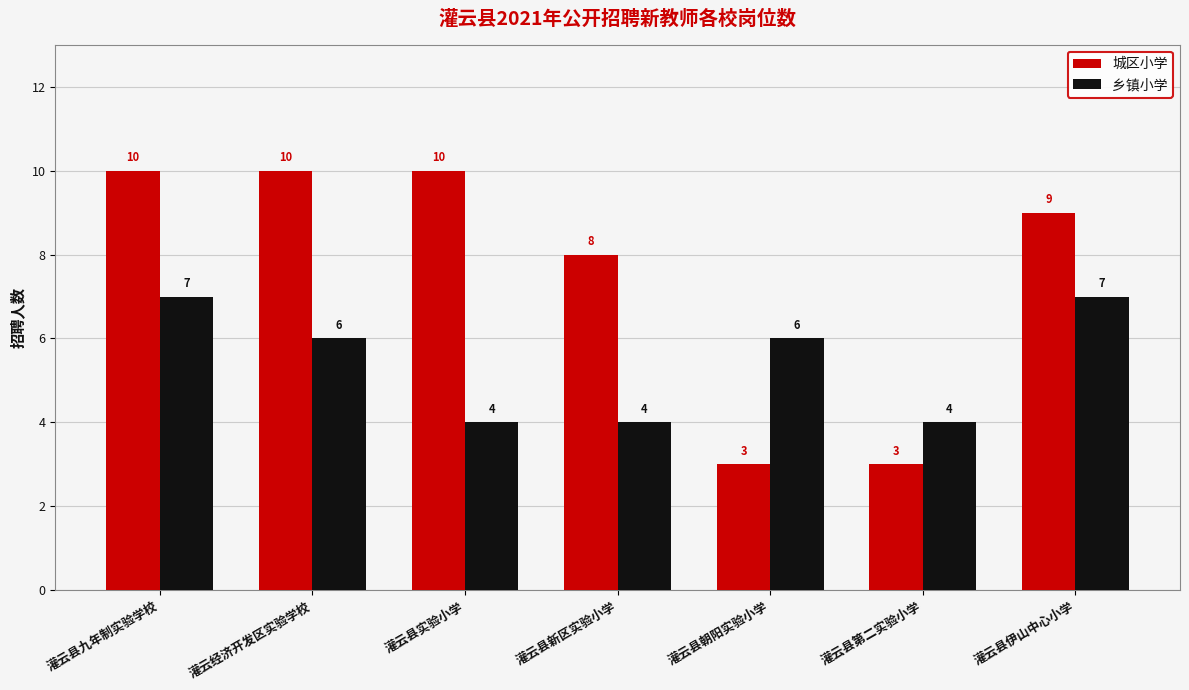

The value of 乡镇小学 at 灌云县伊山中心小学 is 10. True or false?

False